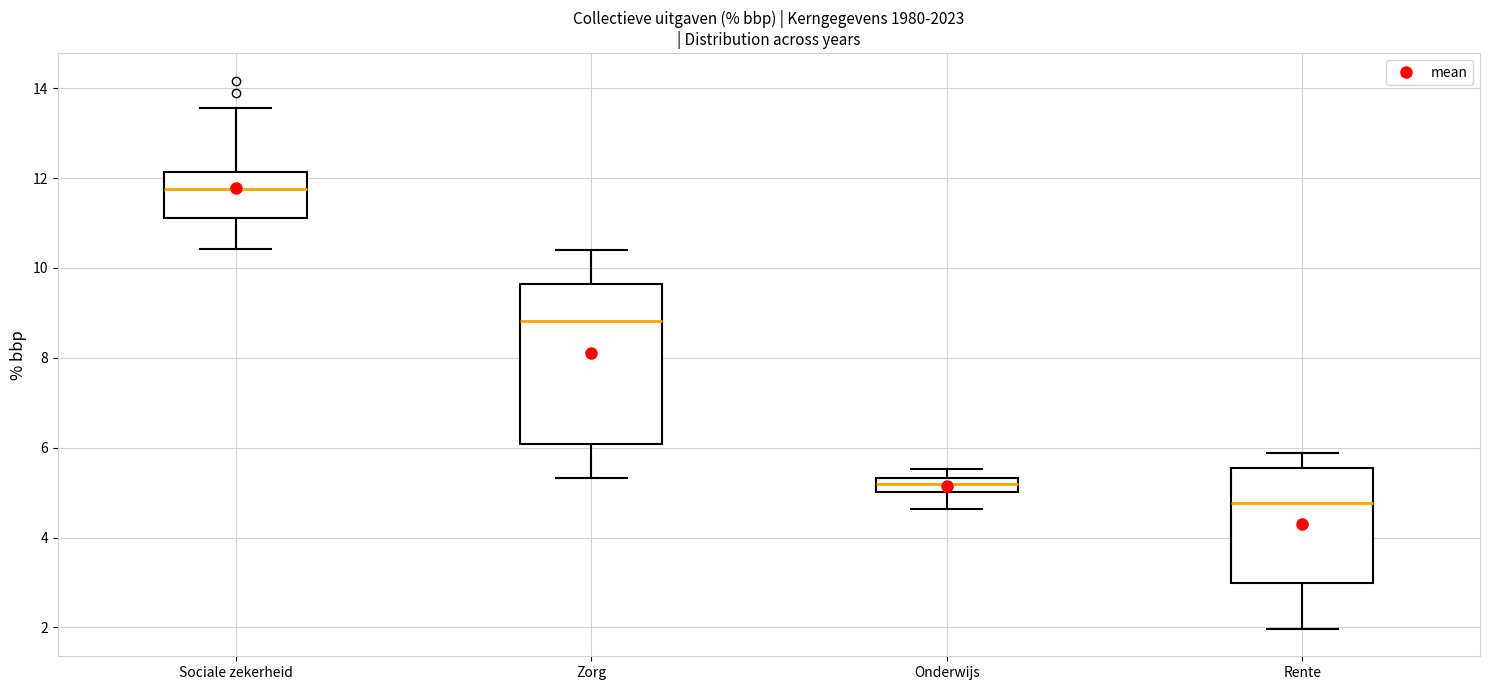

Reading left to right, transcribe this box plot: for each box, give where its median line is, the range the box spans, and where its two whiskers end, as read against the y-axis. The values are not printed on the chart, so give them approximately, as read against the axis.

Sociale zekerheid: median 11.8, box 11.2 to 12.2, whiskers 10.4 to 13.6
Zorg: median 8.8, box 6.0 to 9.6, whiskers 5.4 to 10.4
Onderwijs: median 5.2, box 5.0 to 5.4, whiskers 4.6 to 5.6
Rente: median 4.8, box 3.0 to 5.6, whiskers 2.0 to 5.8